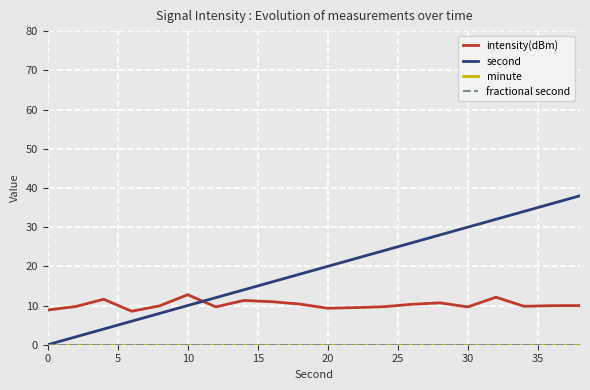

True or false: second and fractional second intersect in this chart.

False